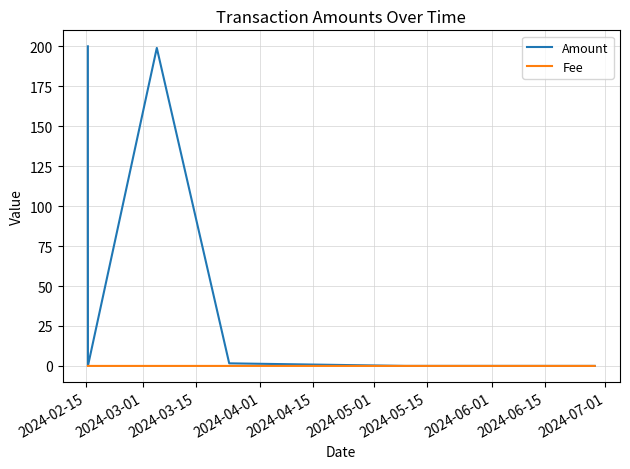

List the series in order of their overall mean, lowest first.

Fee, Amount